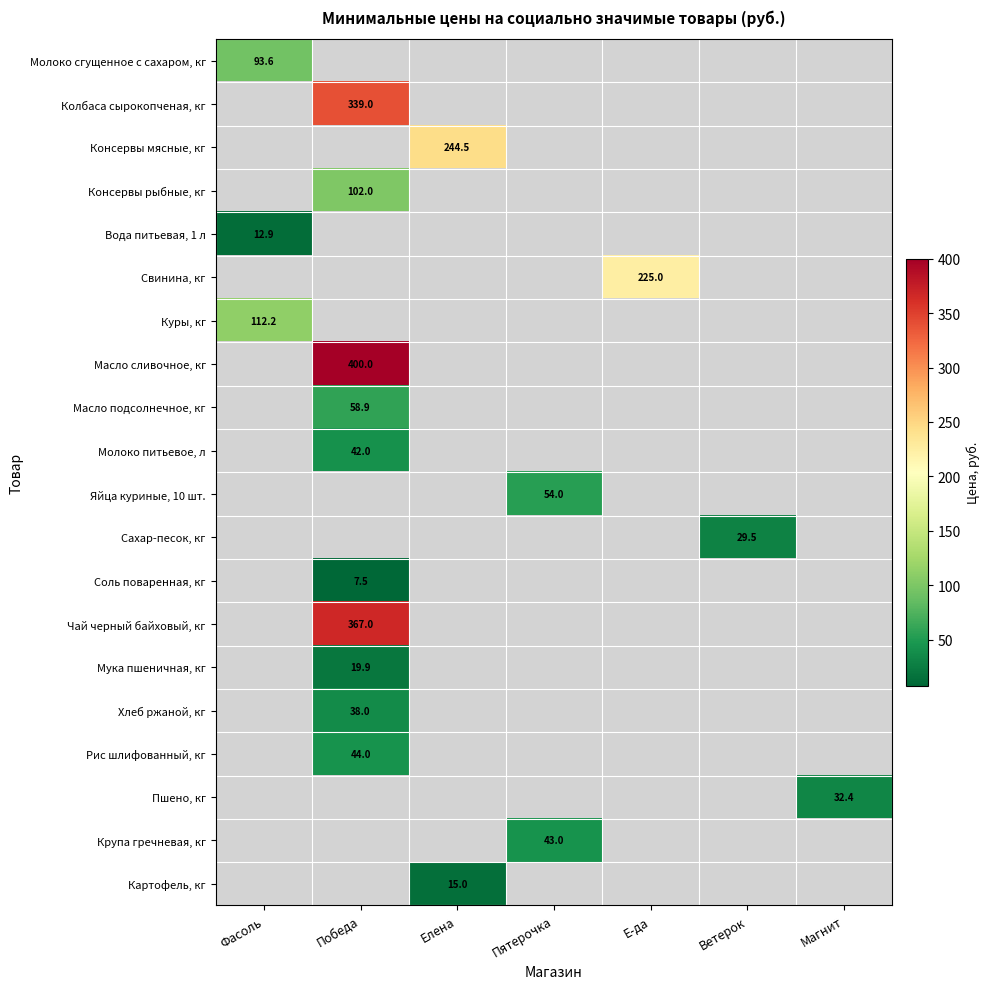

Which label corresponds to the smallest value in the chart?

Победа